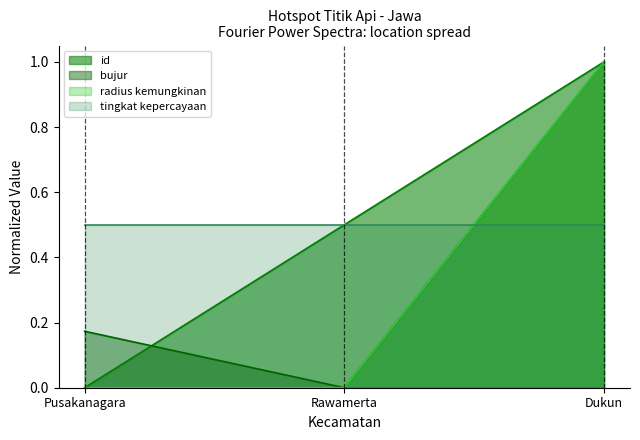

At which label does bujur reach its peak?

Dukun